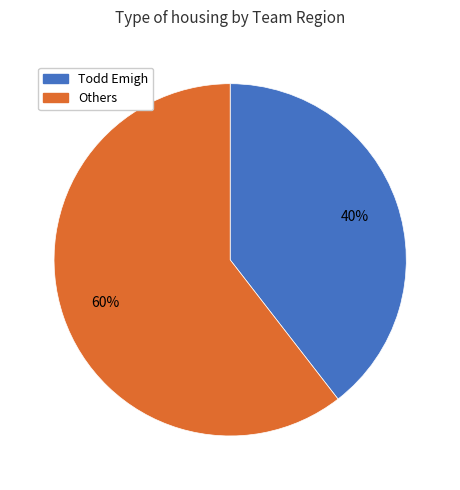

Does any single category account for the majority?

Yes